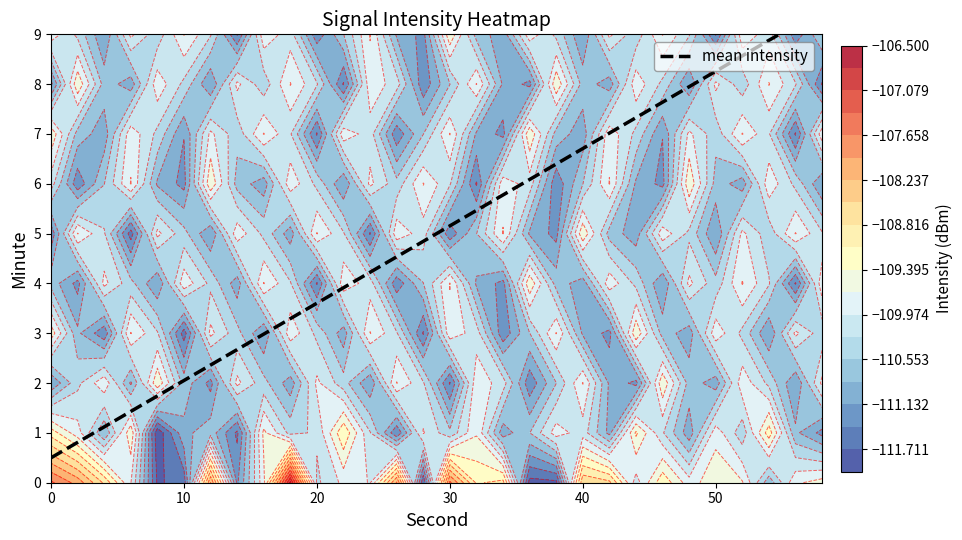

Count the number of categories in the chart.

30